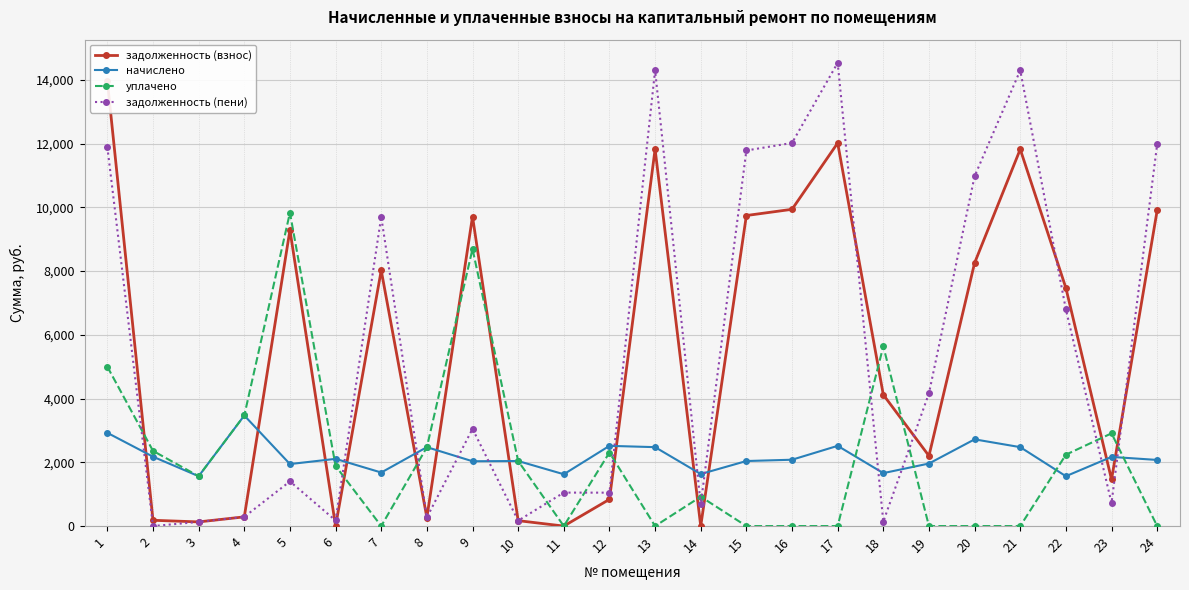

List the labels in order of уплачено value, largest first.

5, 9, 18, 1, 4, 23, 8, 2, 12, 22, 10, 6, 3, 14, 7, 11, 13, 15, 16, 17, 19, 20, 21, 24